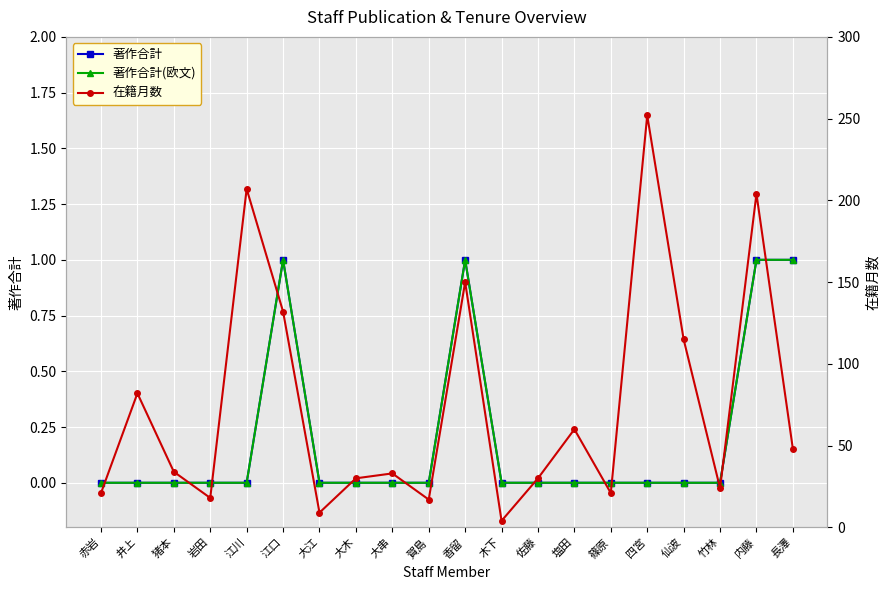

What is the maximum value for 著作合計?

1